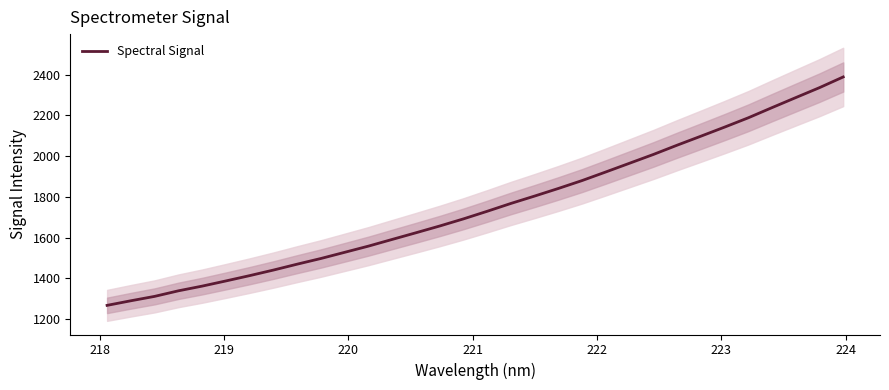

What is the minimum value for Spectral Signal?

1266.9